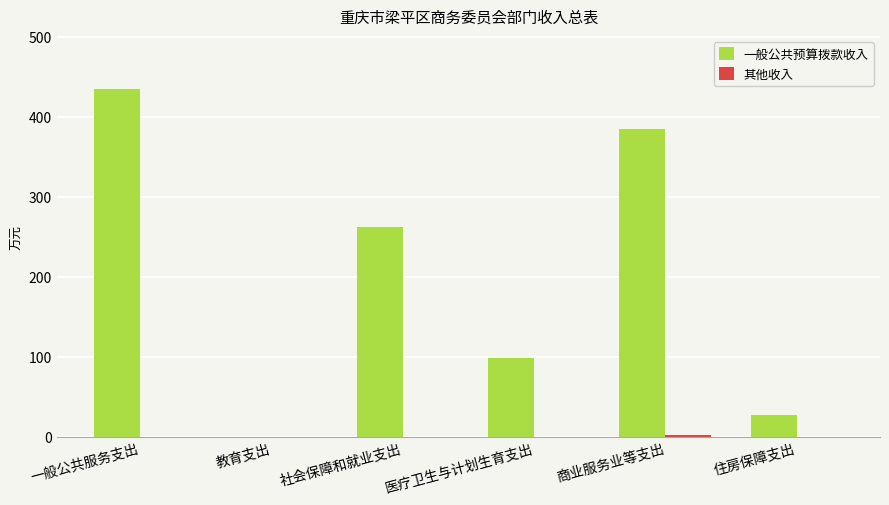

What is the greatest value displayed?

435.5